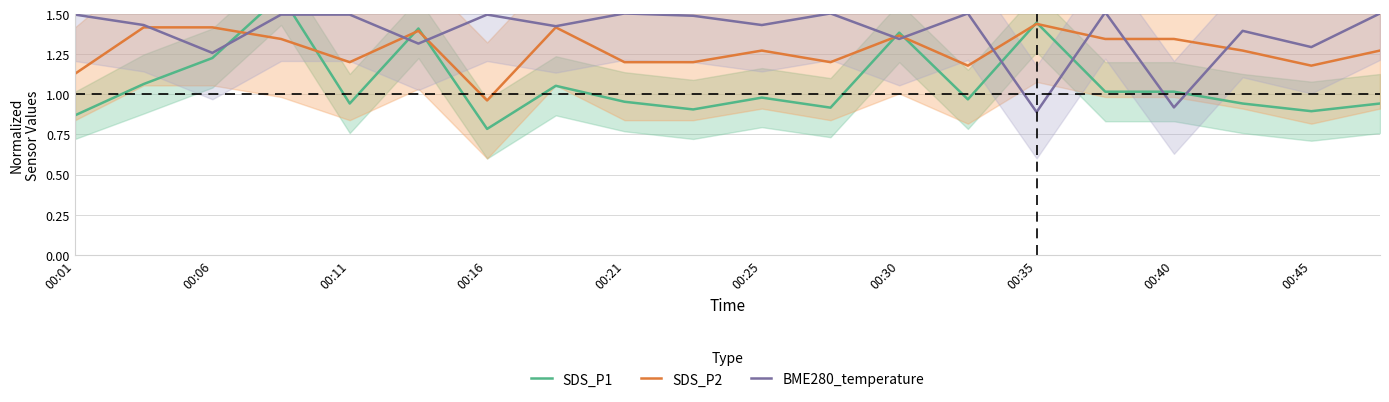

Is the value of SDS_P2 at 00:30 greater than the value of BME280_temperature at 00:45?

Yes